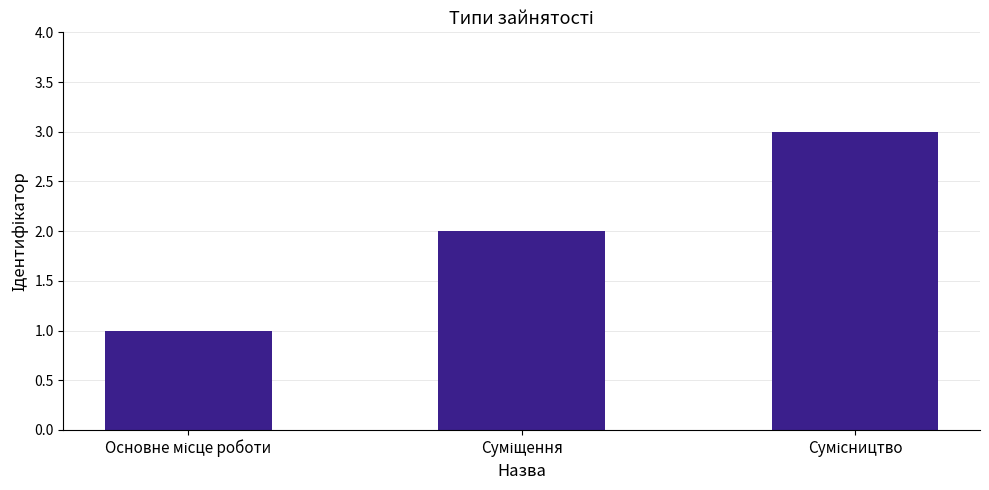

What is the sum of all values?

6